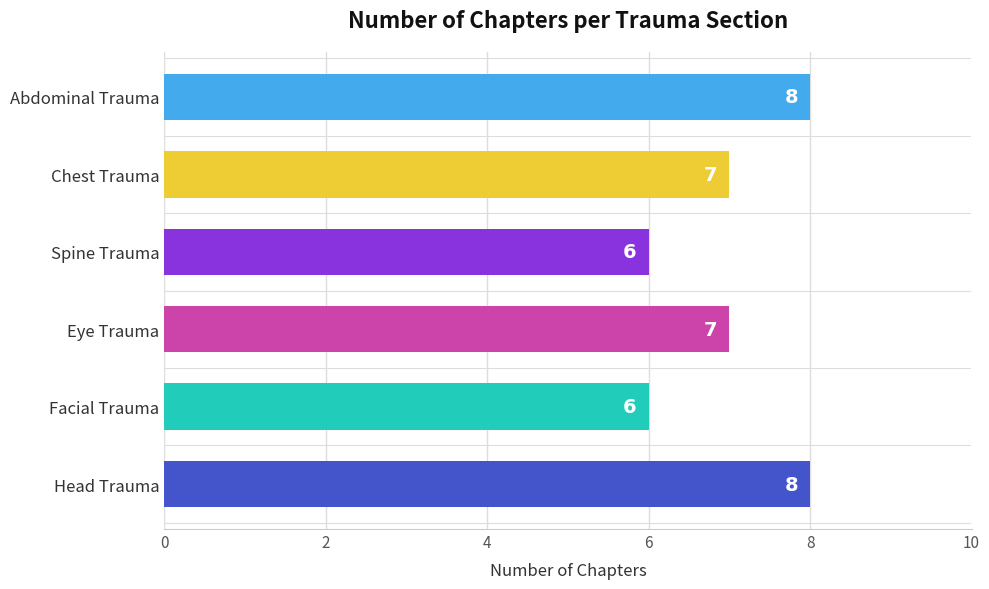

True or false: the data shows 6 at Spine Trauma.

True